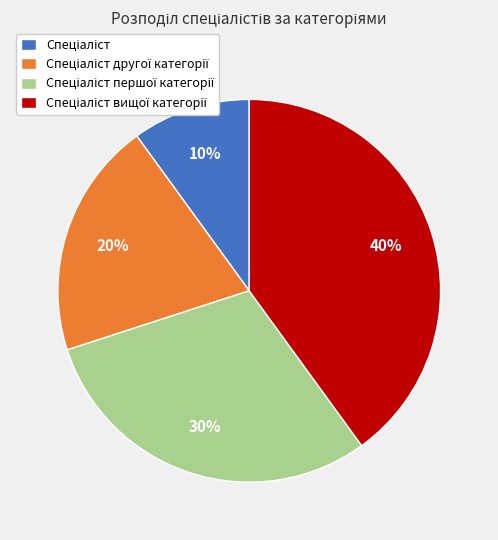

Does any single category account for the majority?

No